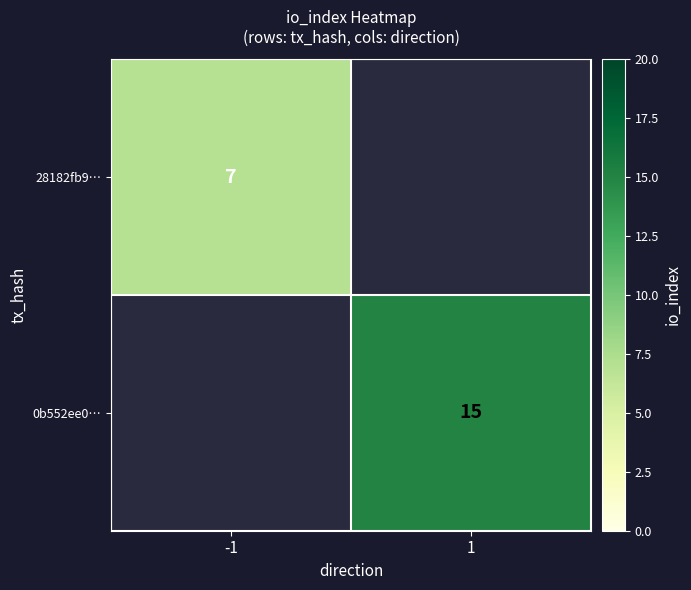

Which category has the lowest value across all series?

-1